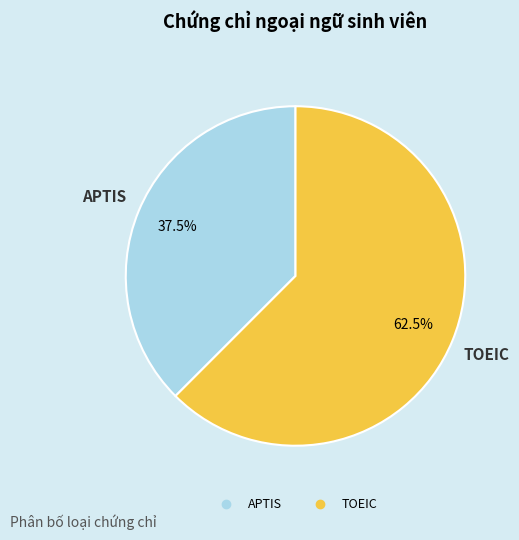

Is it true that APTIS is 32% of the pie?

False